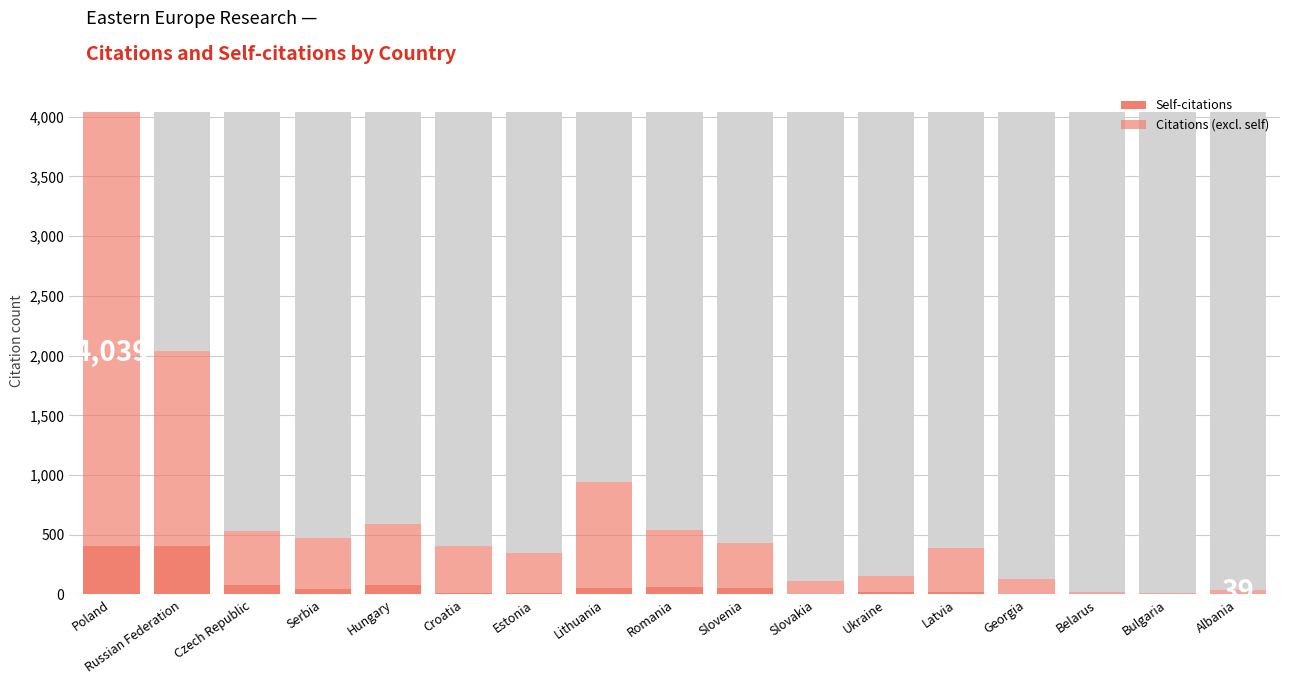

Where is Self-citations nearest to the value 204?

Czech Republic